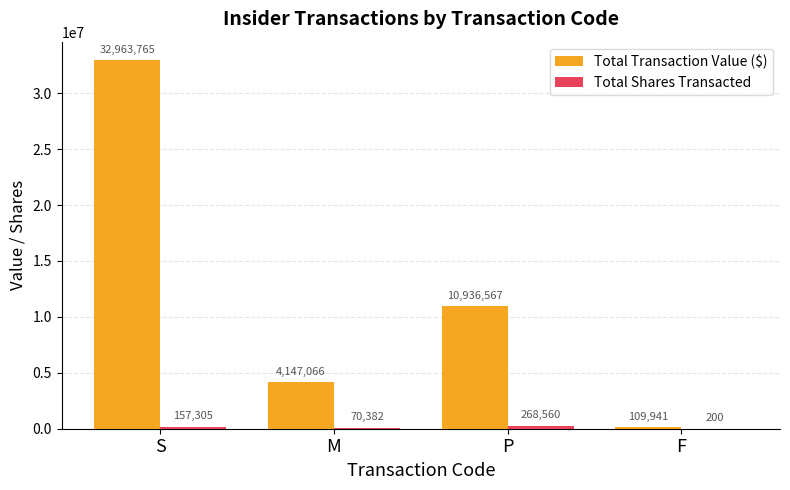

How many groups of bars are there?

4